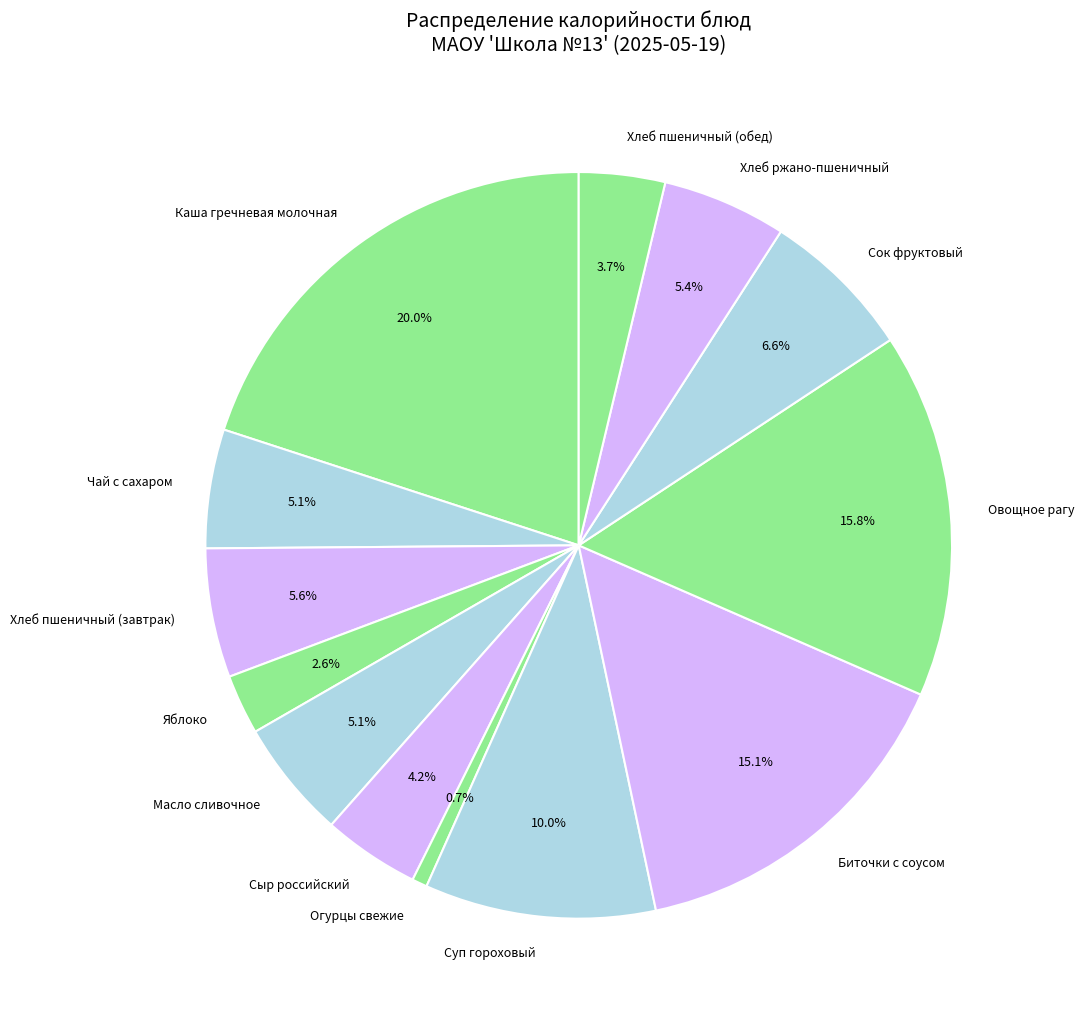

Is there any slice that represents more than half of the pie?

No